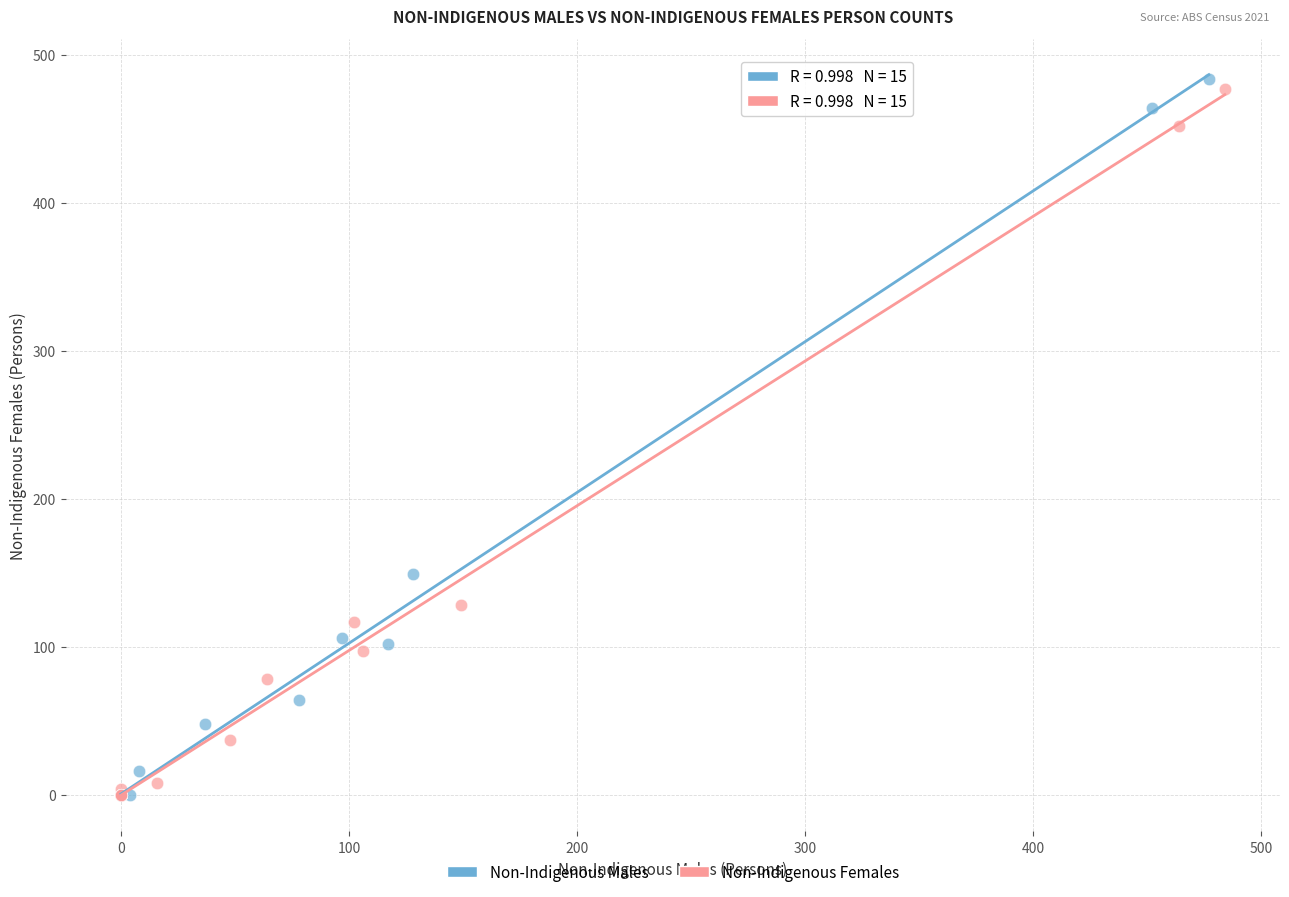

Which series has the largest Y range (max minus min)?

Non-Indigenous Males